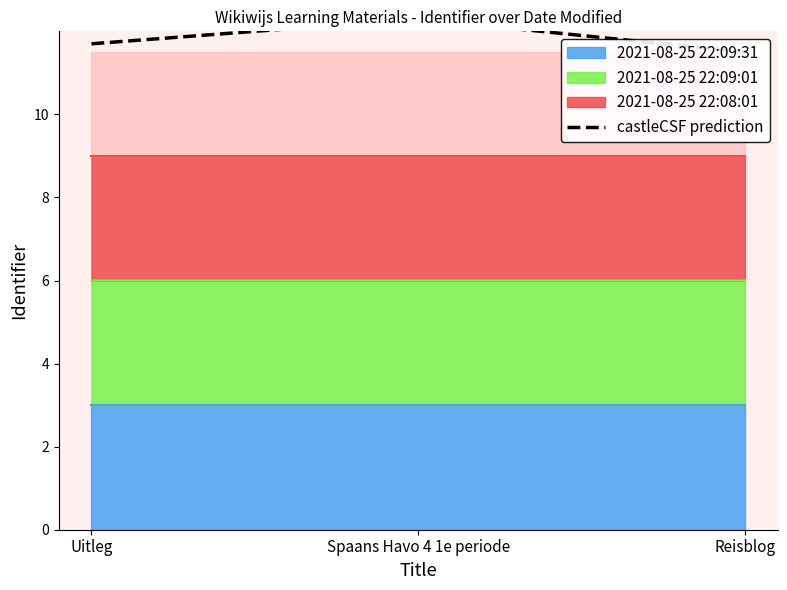

Which has a higher value, Reisblog or Uitleg?

Uitleg